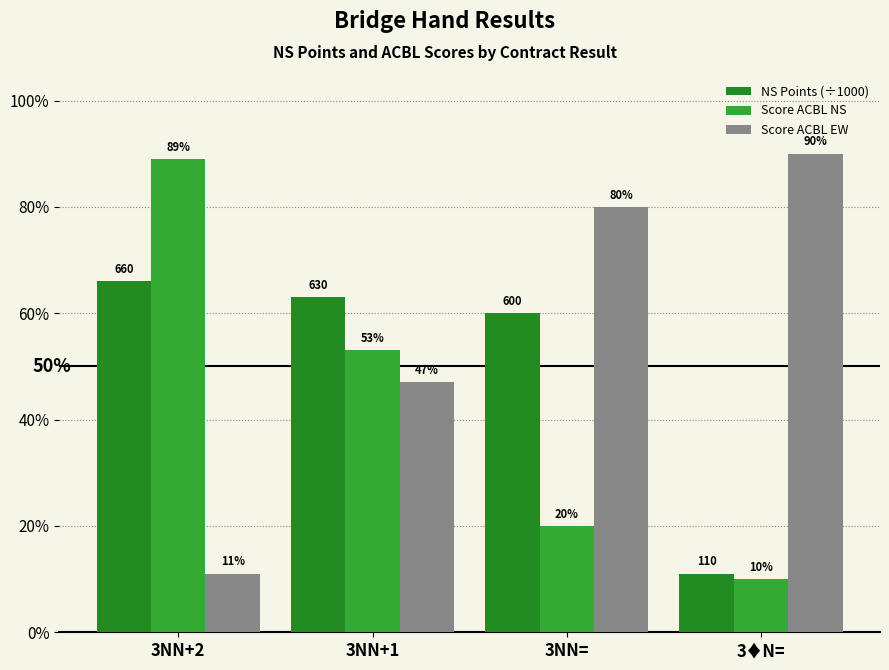

At which category is the sum across all series the highest?

3NN+2